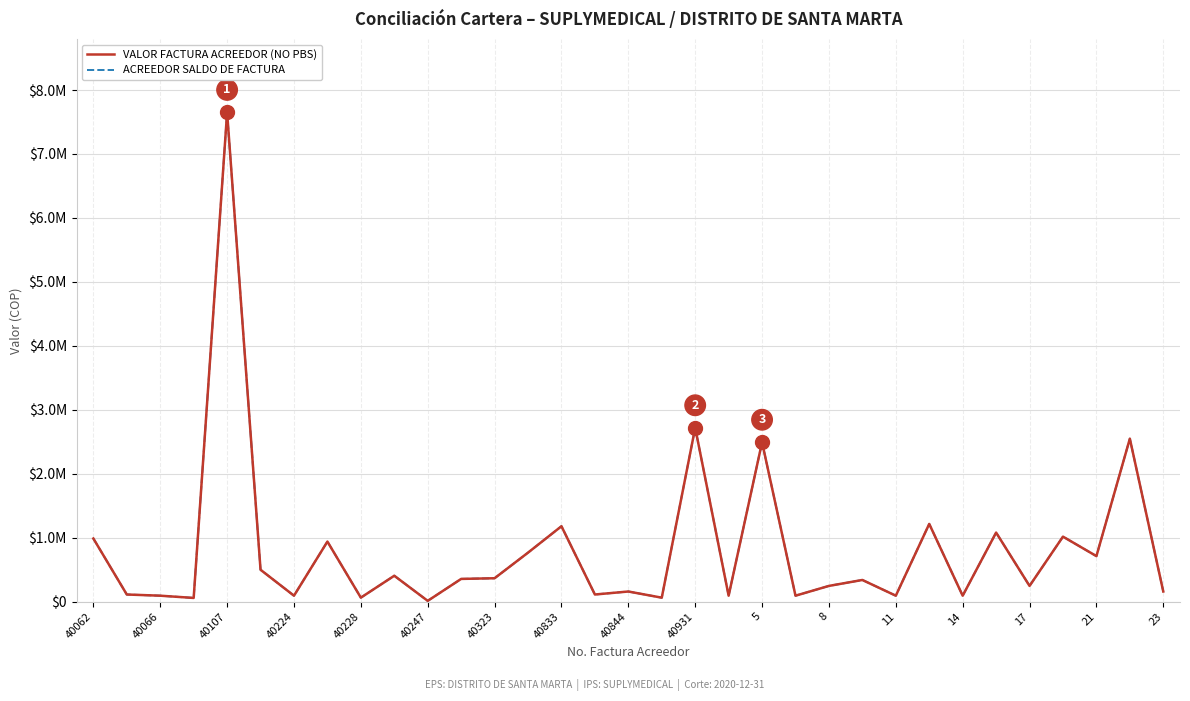

The value of VALOR FACTURA ACREEDOR at 40844 is 215964. True or false?

False